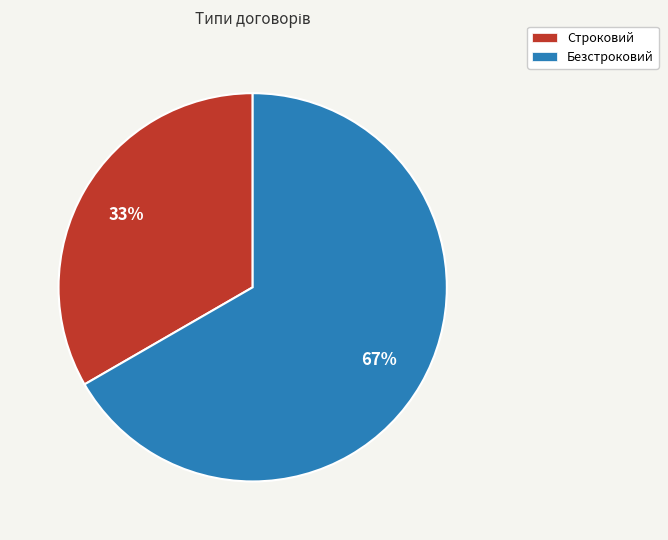

What is the ratio of the value at Строковий to the value at Безстроковий?

0.5